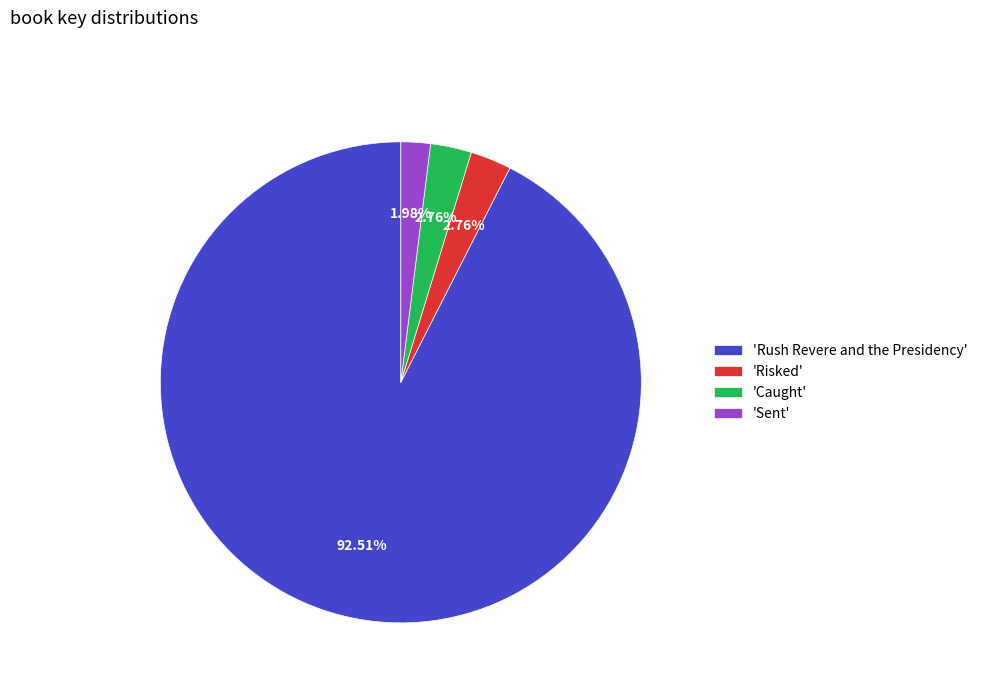

Count the number of slices in the pie.

4